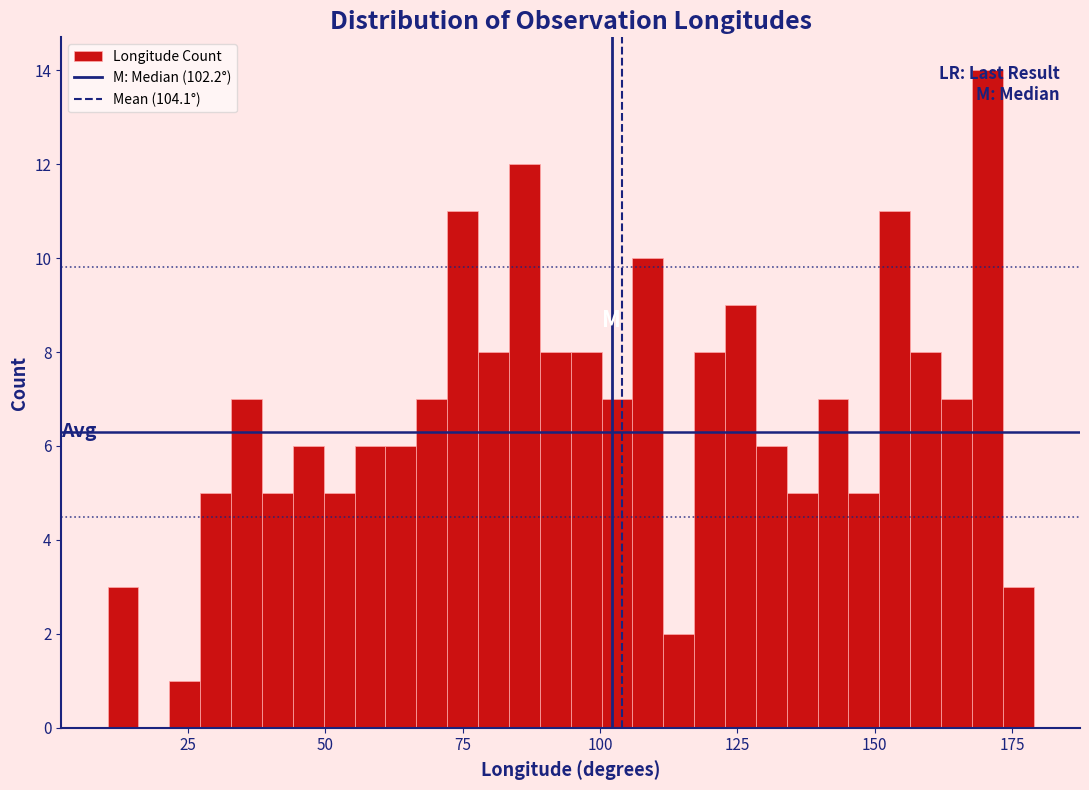

Read against the x-axis, roughly where is the centre of the tallest bar?

170